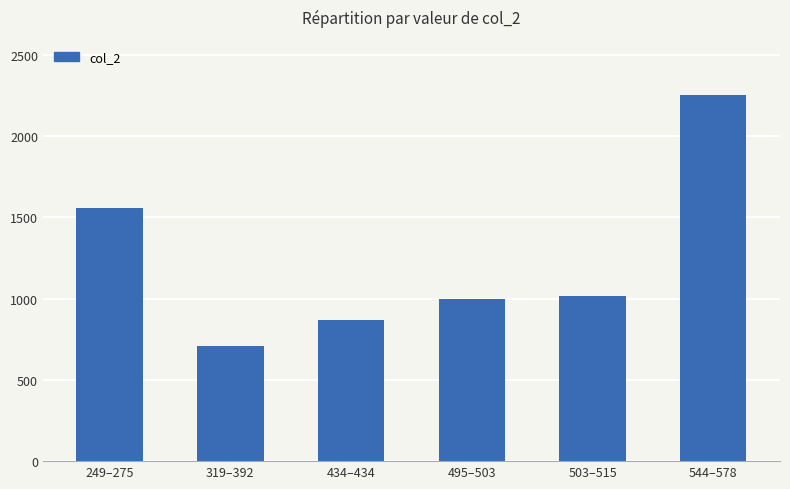

Reading left to right, transcribe all the data shown in this chart.

249–275=1559	319–392=711	434–434=868	495–503=998	503–515=1018	544–578=2255